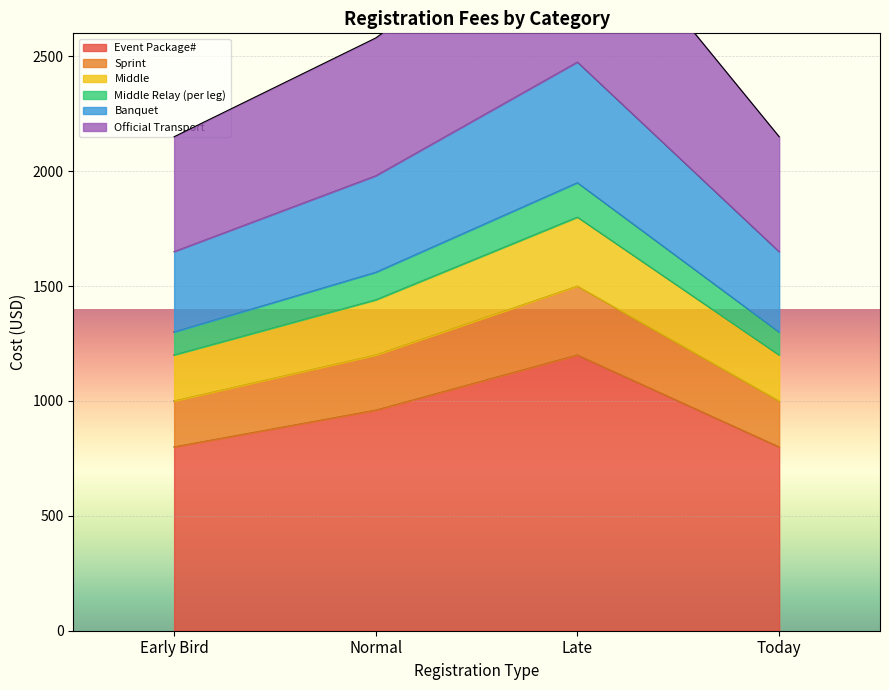

The value of Event Package# at Early Bird is 800. True or false?

True